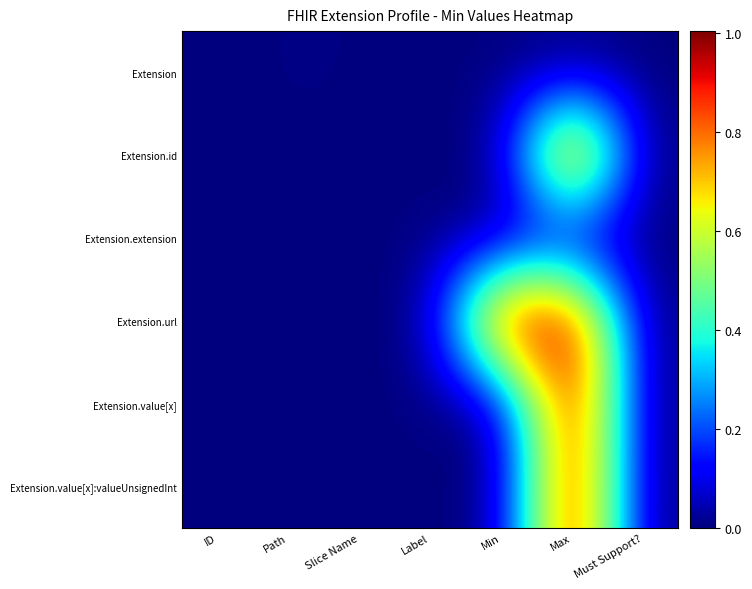

At Slice Name, list the series in order from largest to smallest.

Extension, Extension.id, Extension.value[x], Extension.url, Extension.extension, Extension.value[x]:valueUnsignedInt